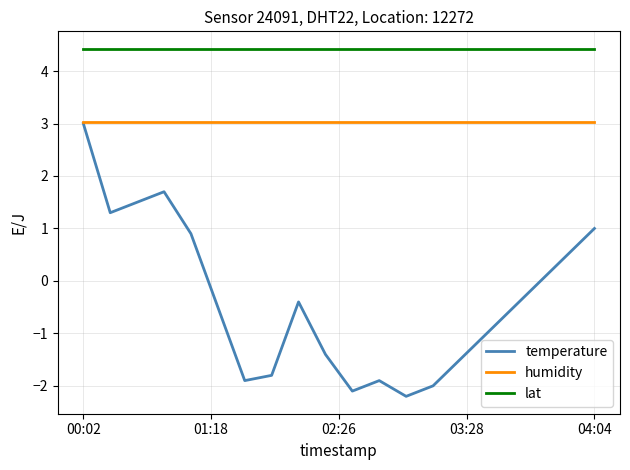

What is the difference between the maximum and second lowest values in the temperature series?

5.1